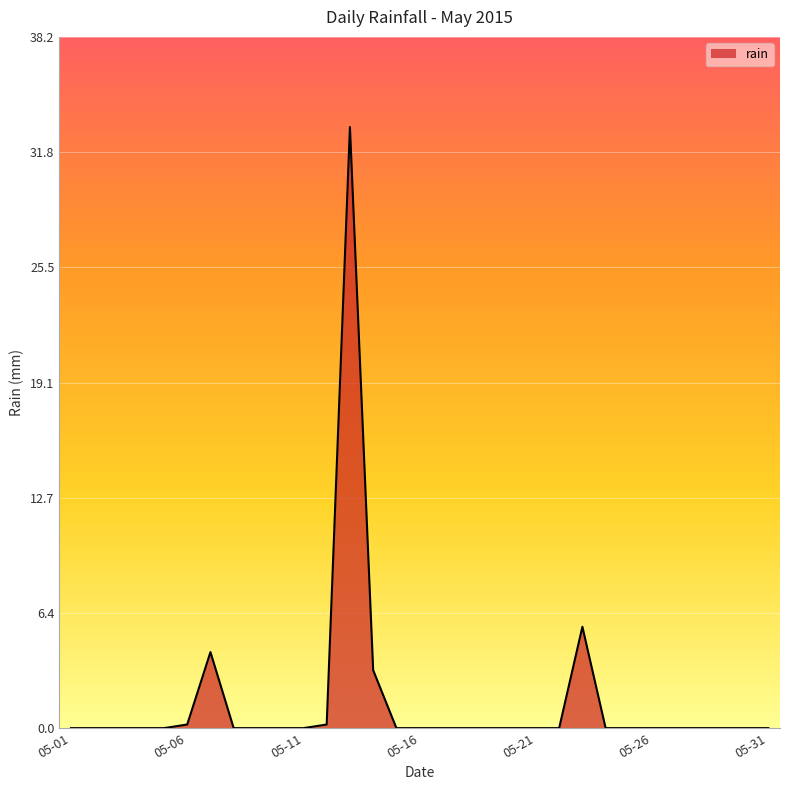

Reading left to right, extract all data points from this chart.

0.0	0.0	0.0	0.0	0.0	0.2	4.2	0.0	0.0	0.0	0.0	0.2	33.2	3.2	0.0	0.0	0.0	0.0	0.0	0.0	0.0	0.0	5.6	0.0	0.0	0.0	0.0	0.0	0.0	0.0	0.0